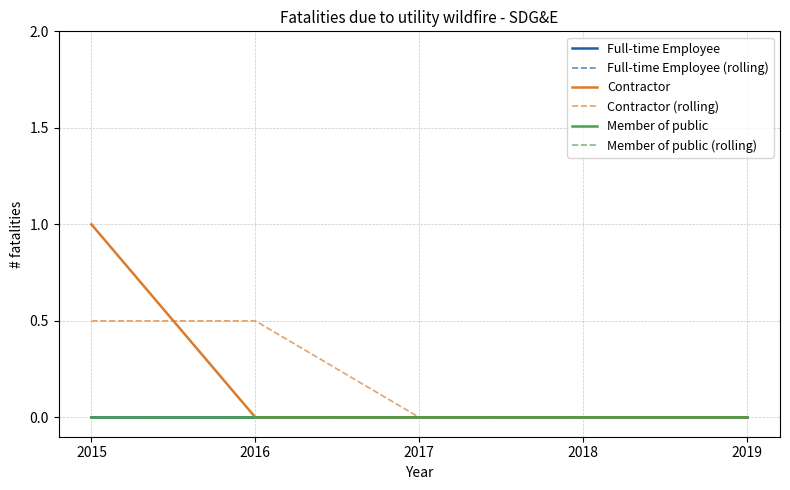

Rank the series at 2015 from lowest to highest value.

Full-time Employee, Full-time Employee (rolling), Member of public, Member of public (rolling), Contractor (rolling), Contractor